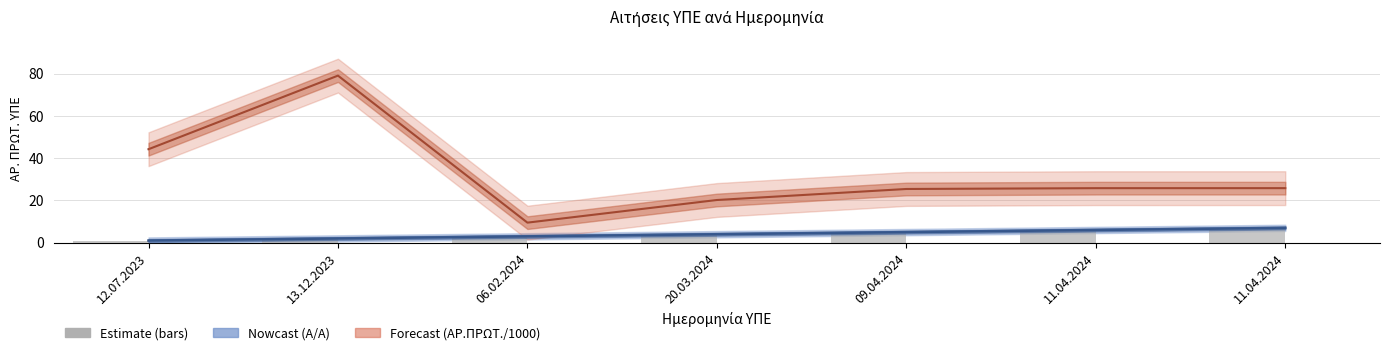

Is the value of Α/Α at 09.04.2024 greater than the value of ΑΡ. ΠΡΩΤ. ΥΠΕ at 13.12.2023?

No